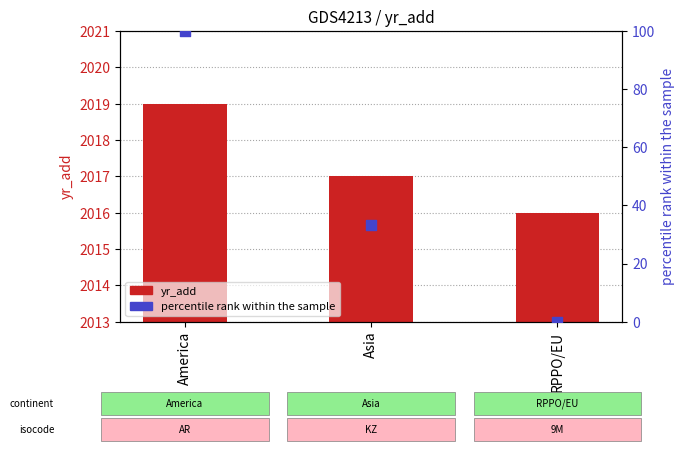

Which series contains the lowest Y value?

percentile rank within the sample